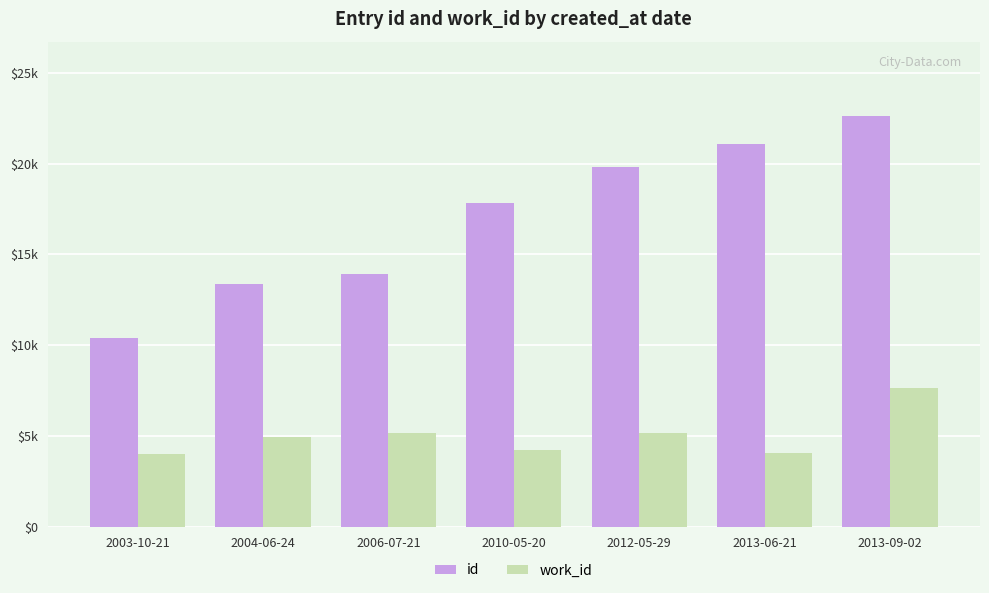

Is the value of work_id at 2010-05-20 greater than the value of id at 2003-10-21?

No